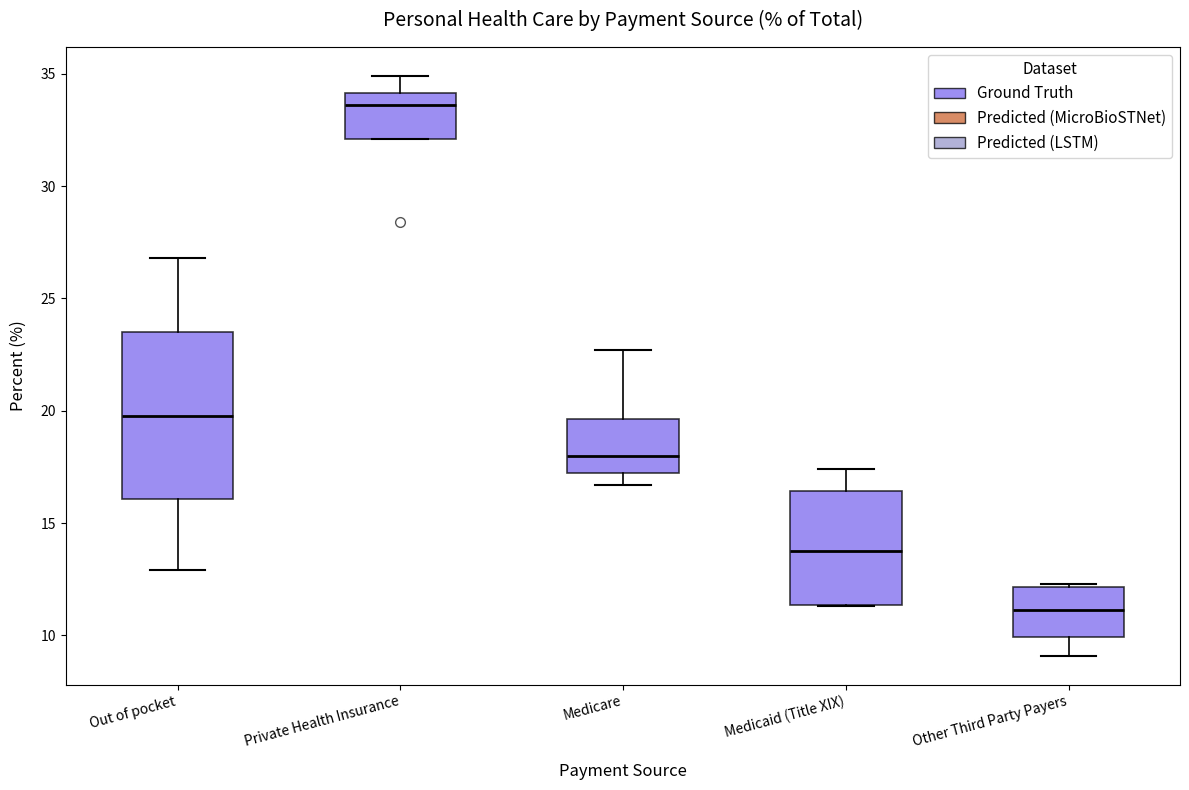

Reading left to right, transcribe this box plot: for each box, give where its median line is, the range the box spans, and where its two whiskers end, as read against the y-axis. The values are not printed on the chart, so give them approximately, as read against the axis.

Out of pocket: median 20.0, box 16.0 to 23.5, whiskers 13.0 to 27.0
Private Health Insurance: median 33.5, box 32.0 to 34.0, whiskers 32.0 to 35.0
Medicare: median 18.0, box 17.0 to 19.5, whiskers 16.5 to 22.5
Medicaid (Title XIX): median 14.0, box 11.5 to 16.5, whiskers 11.5 to 17.5
Other Third Party Payers: median 11.0, box 10.0 to 12.0, whiskers 9.0 to 12.5